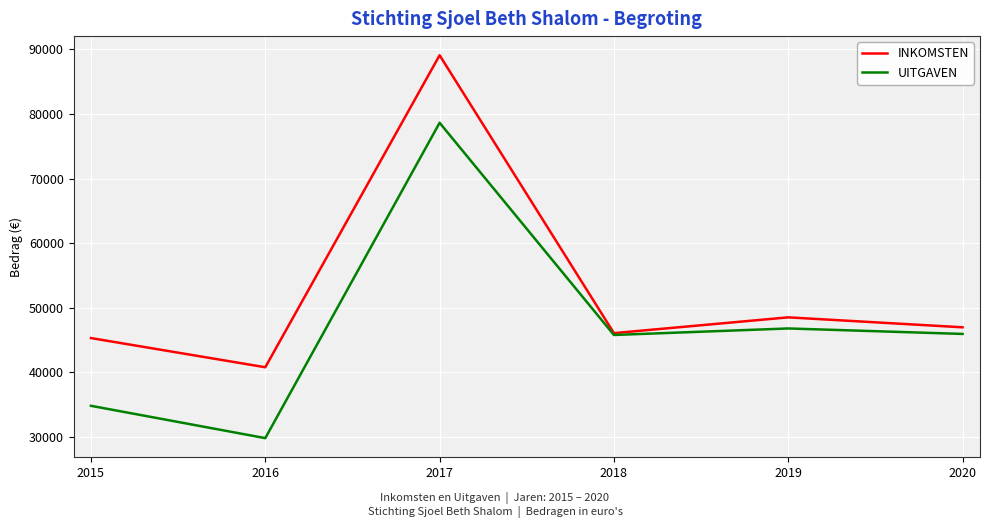

True or false: UITGAVEN has a value of 45950.0 at 2020.

True